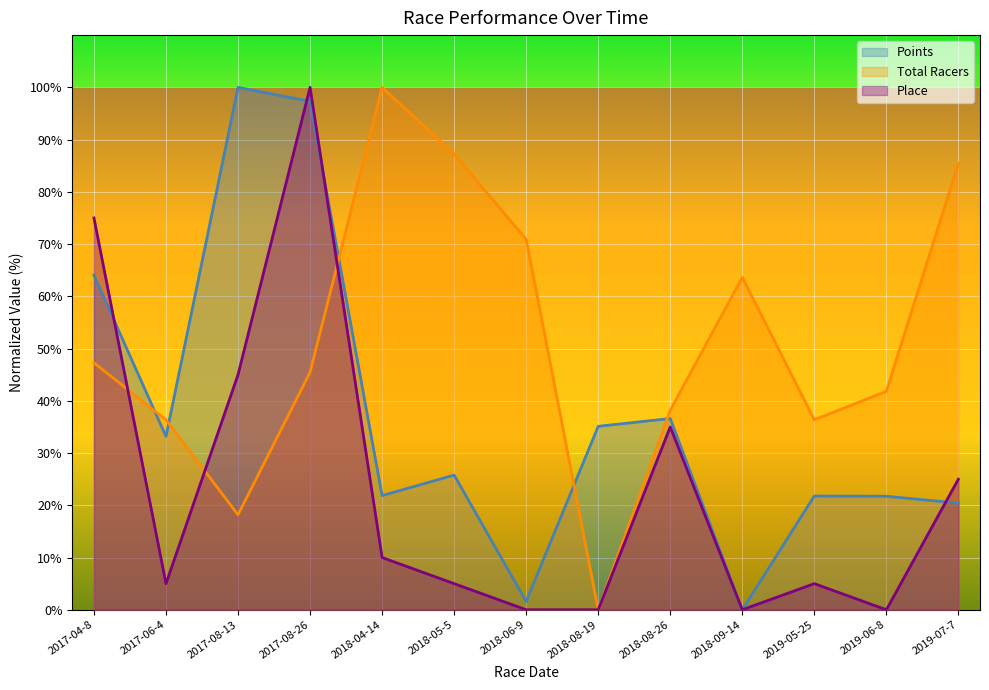

What position from the right is 2019-06-8?

2